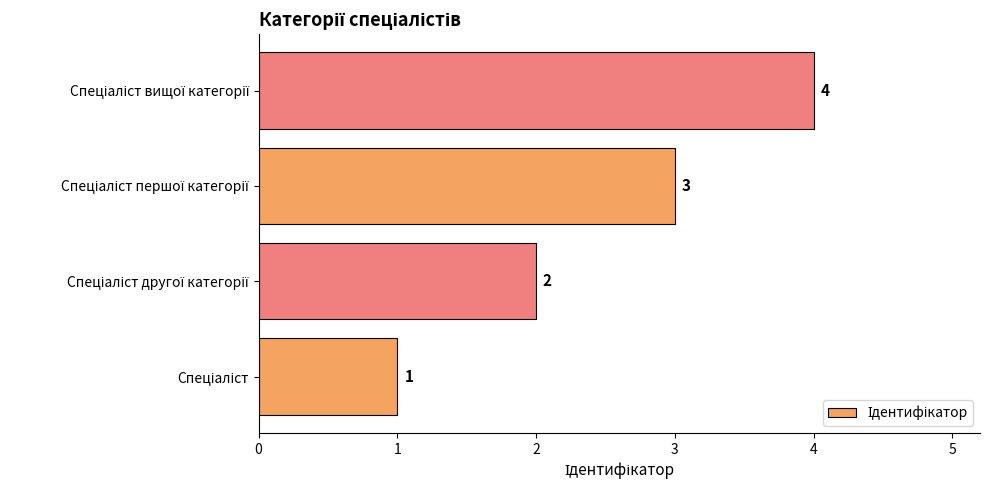

Count the values in the range 2 to 4.

3